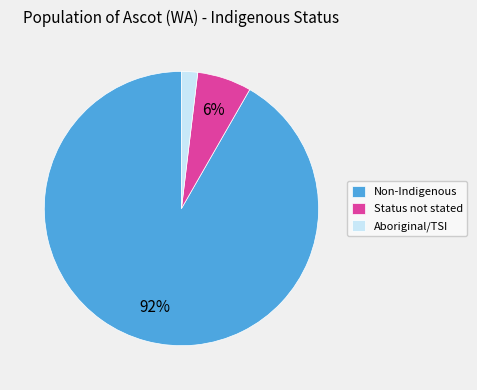

To the nearest percent, what percentage of the pie is Status not stated?

6%